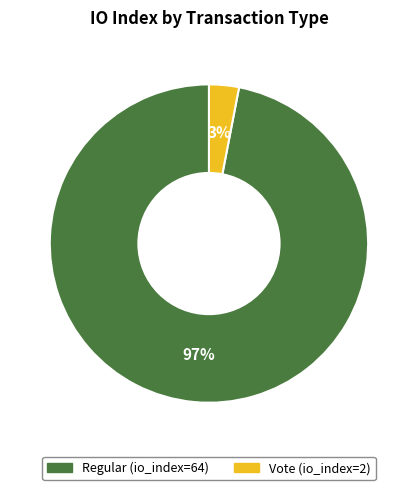

Count the number of slices in the pie.

2